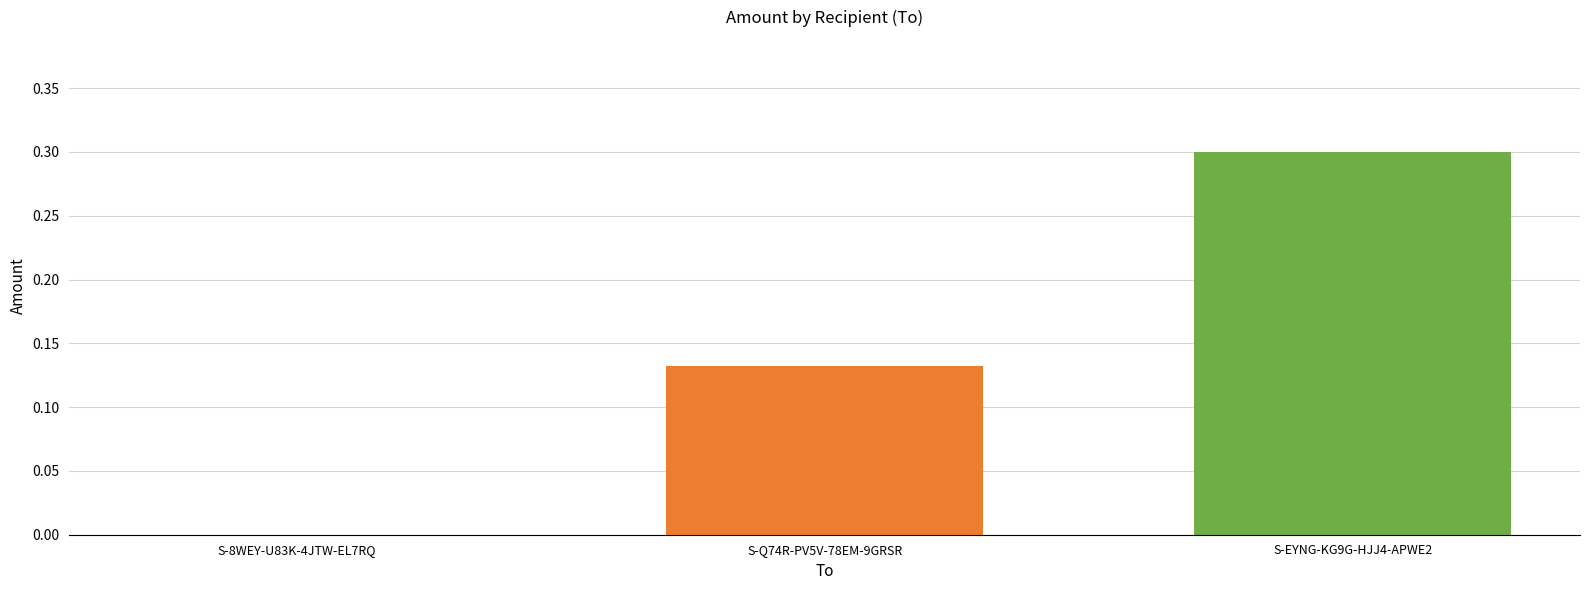

What is the maximum value shown in the chart?

0.3